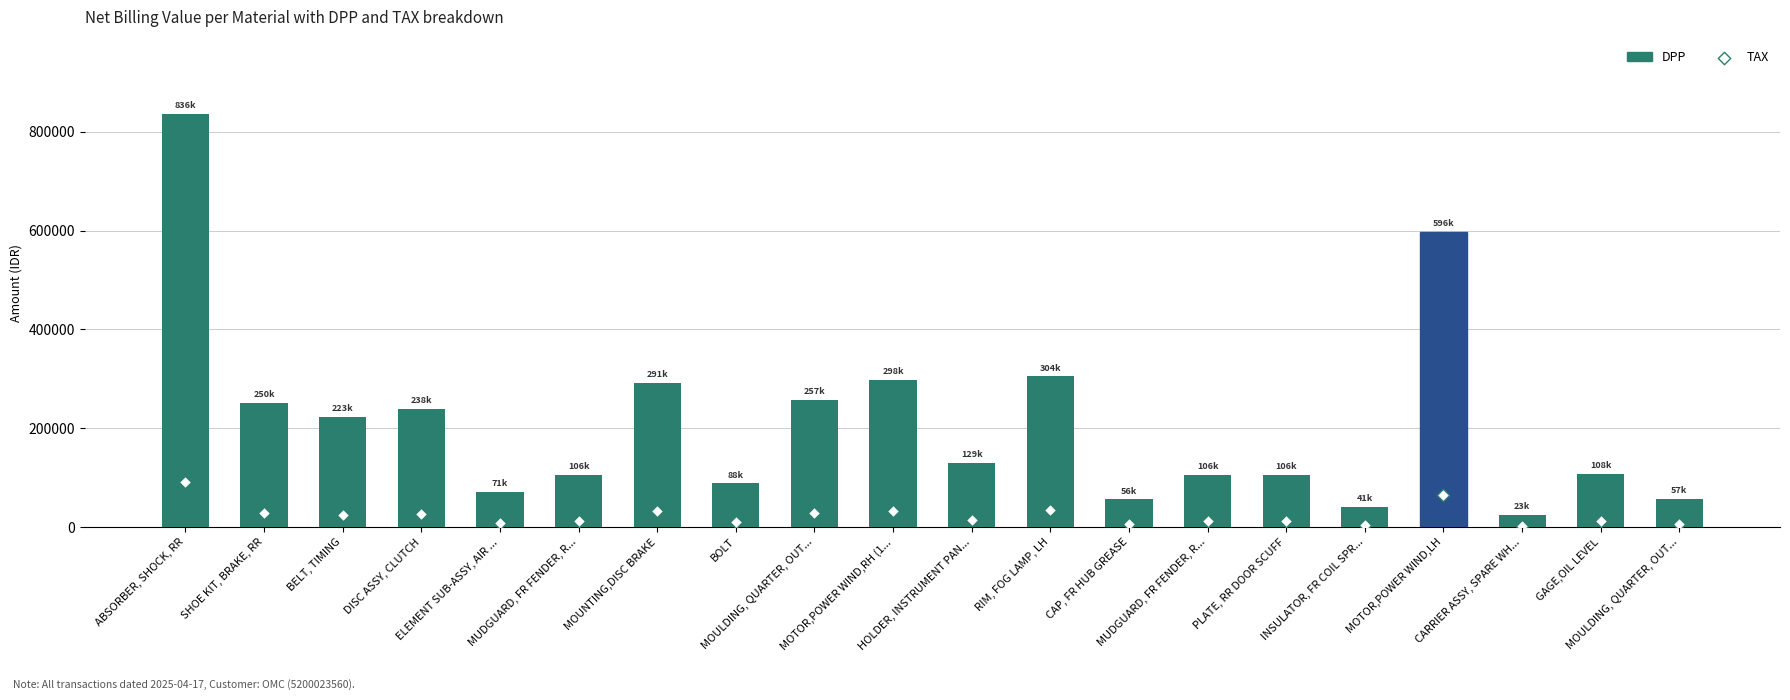

What is the total value across all series at MOULDING, QUARTER, OUT...?

286297